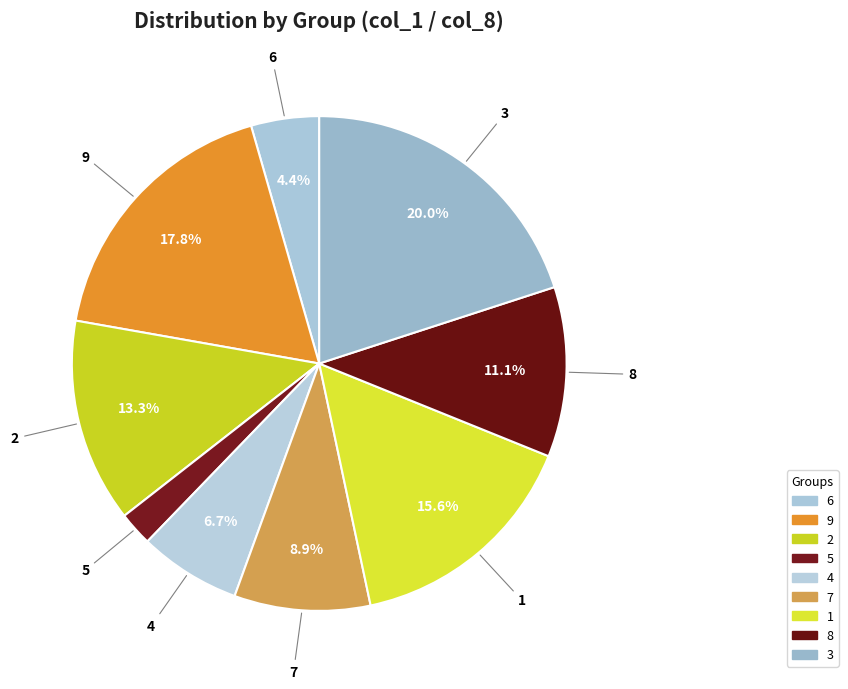

What is the ratio of the value at 3 to the value at 4?

3.0